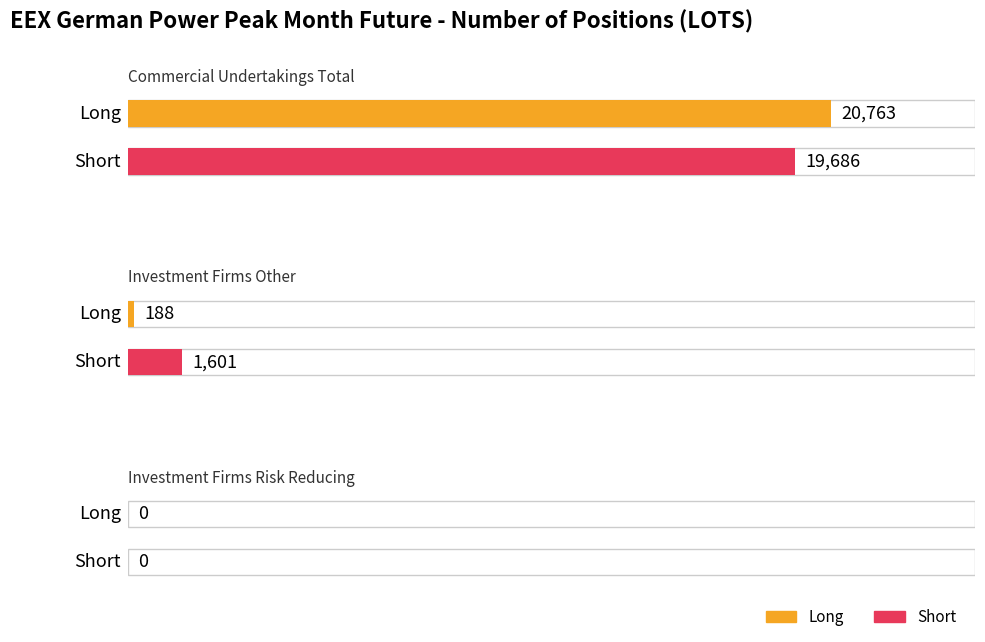

What is the maximum value for Long?

20763